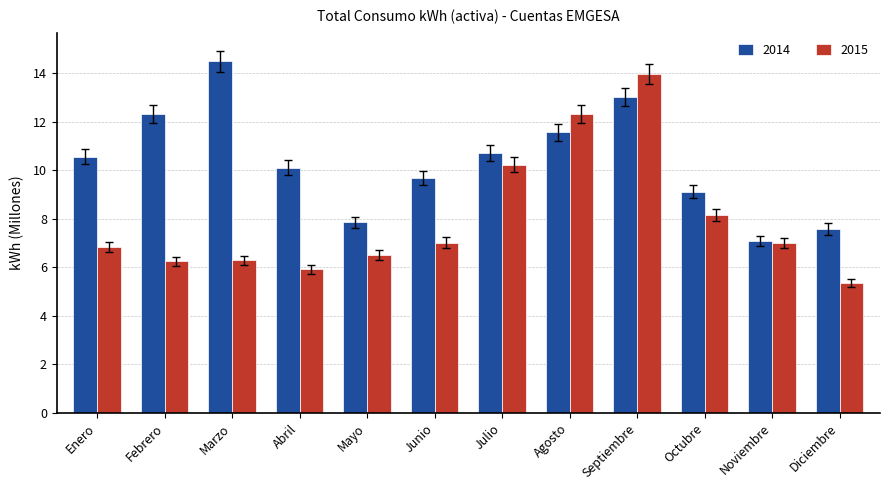

What is the difference between the maximum and minimum values in the 2015 series?

8.6